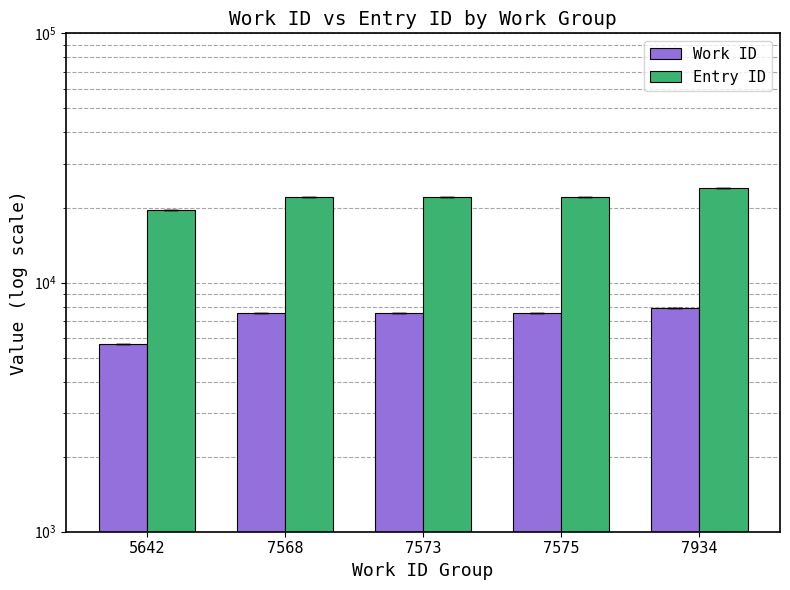

What are all the series names shown in the legend?

Work ID, Entry ID